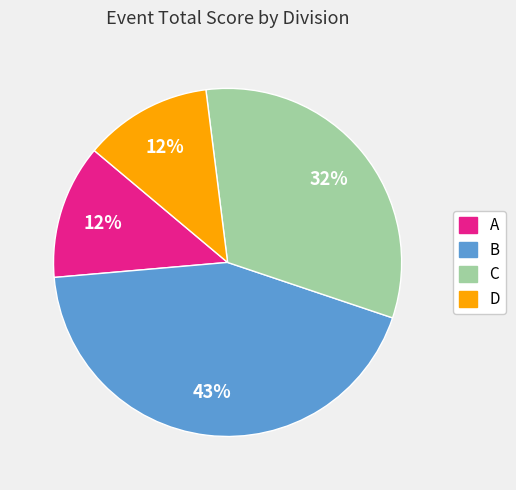

To the nearest percent, what is the average slice percentage?

25%